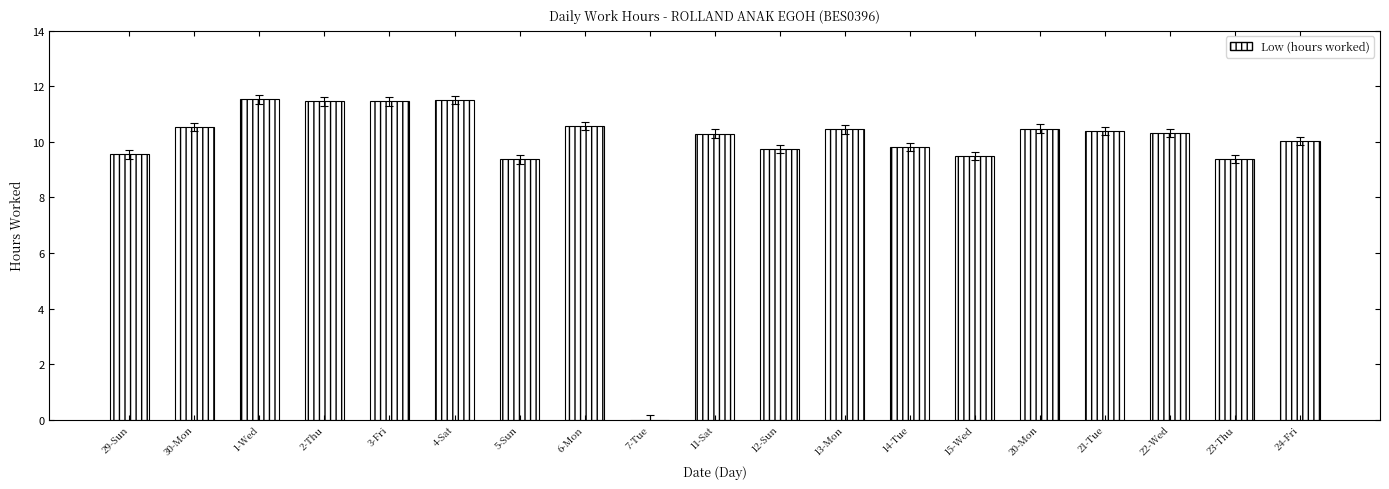

True or false: the data shows 5.9 at 21-Tue.

False